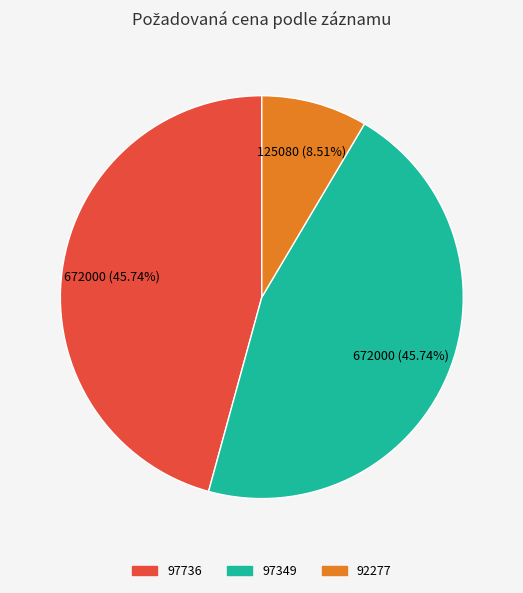

How many segments does this pie chart have?

3